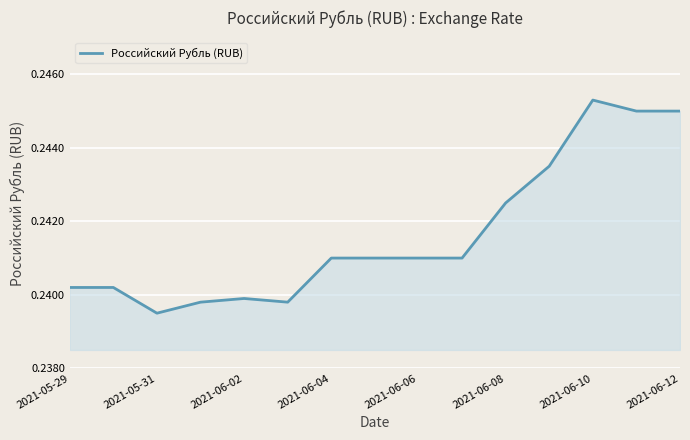

Does the chart display data point markers on the line(s)?

No